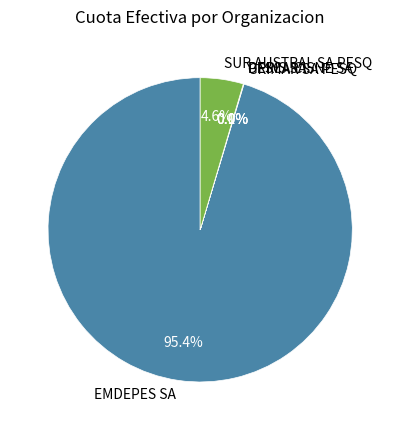

What portion of the pie excludes PESCA CISNE SA?

100.0%